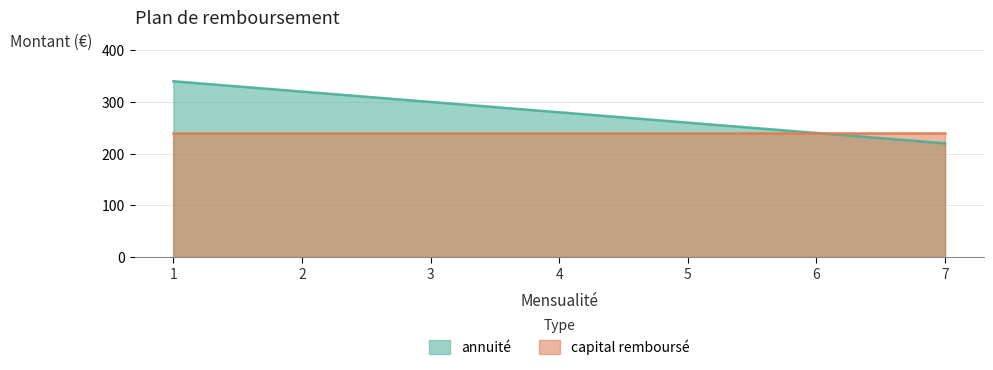

What is the change in value from 3 to 5?

-40